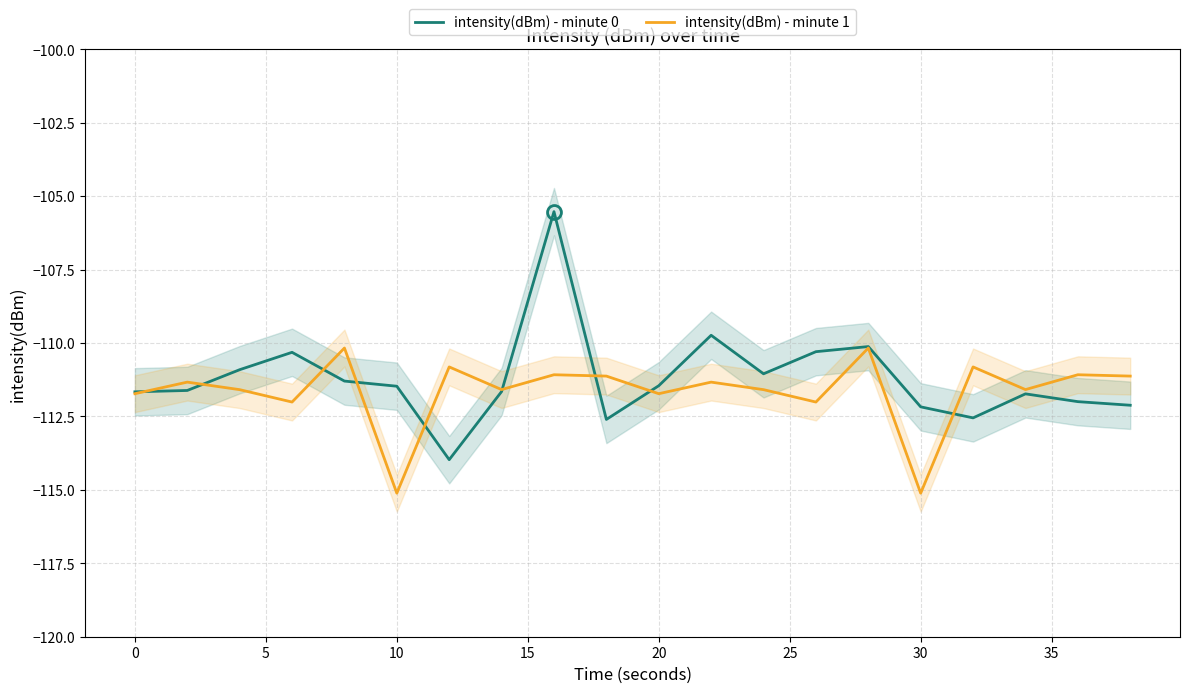

How many values in the intensity(dBm) - minute 0 series are below -111?

14